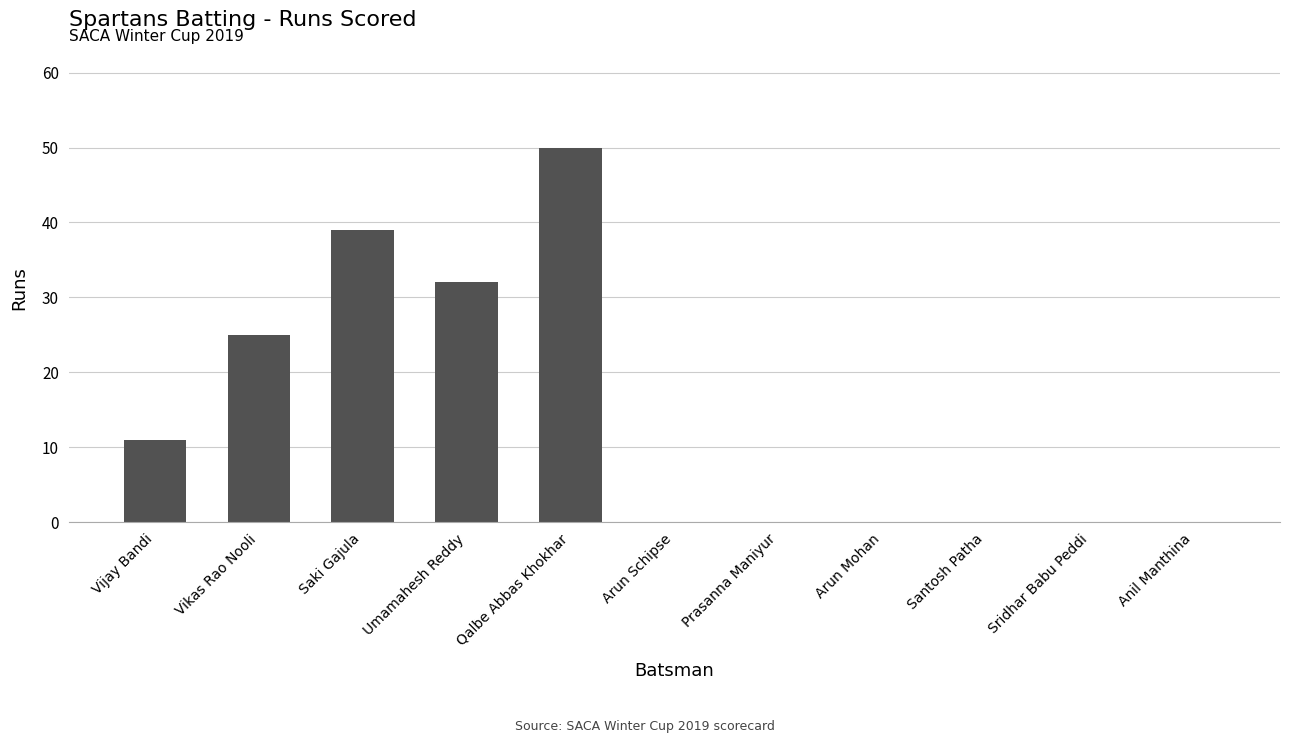

What is the sum of all values?

157